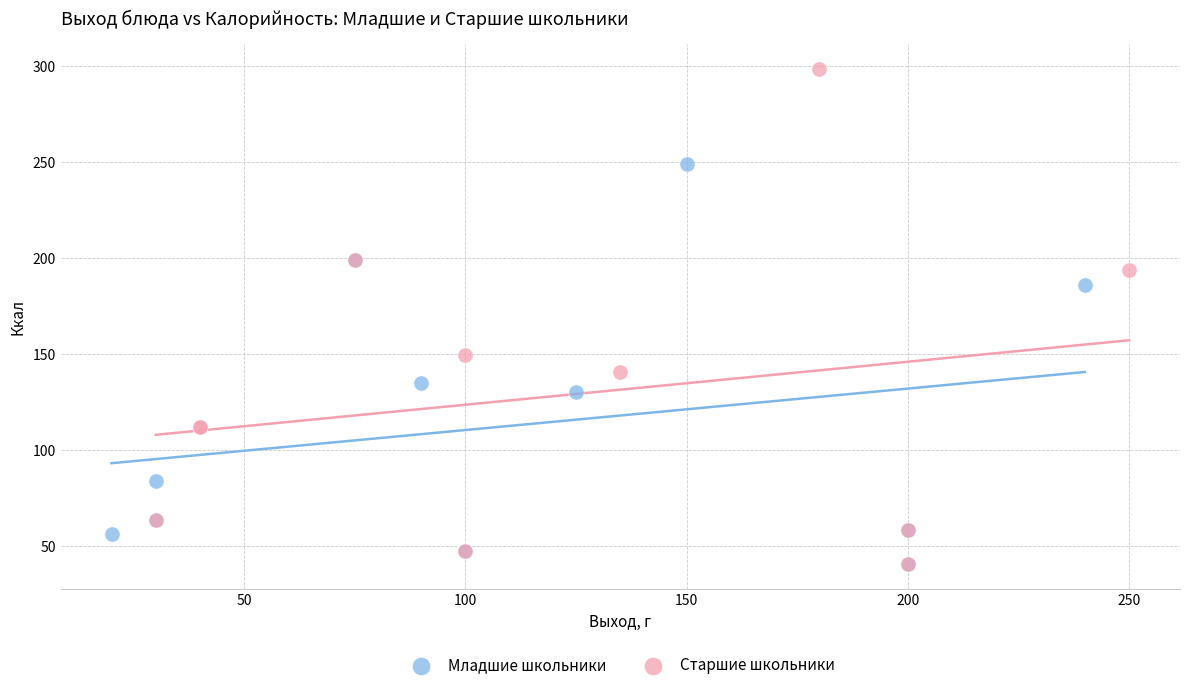

What are all the series names shown in the legend?

Младшие школьники, Старшие школьники